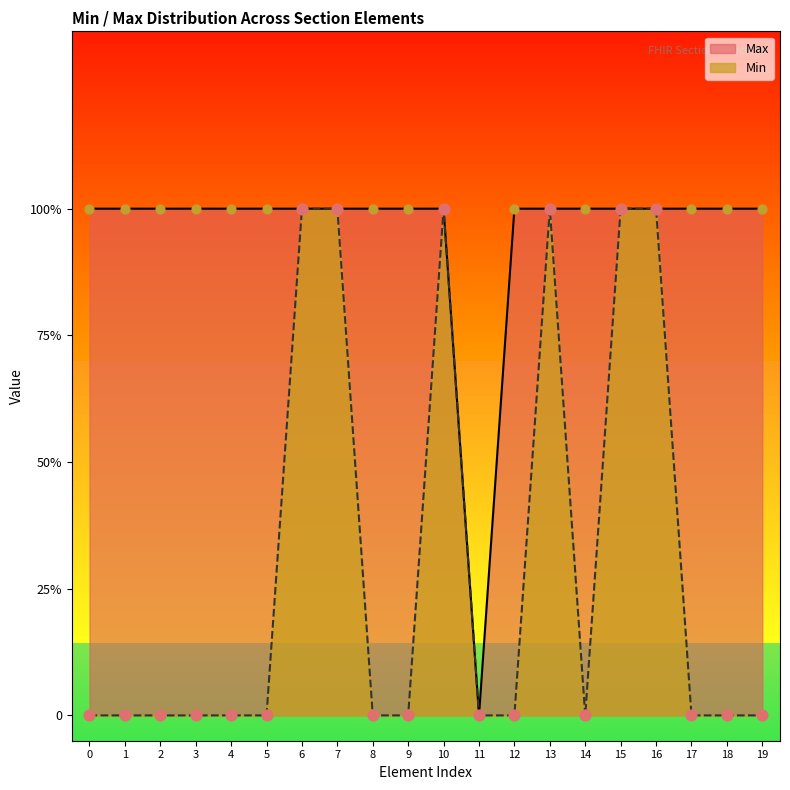

Which series reaches the minimum Y coordinate?

Min